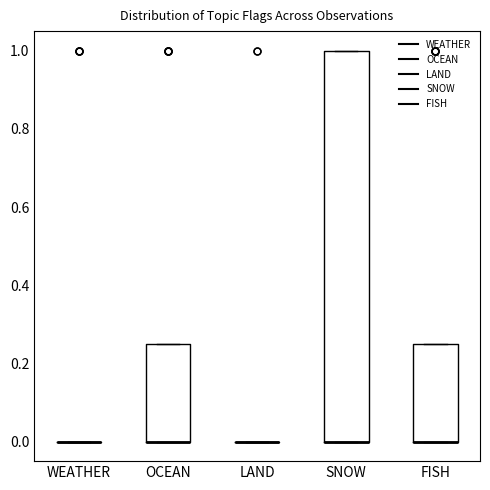

Comparing the boxes themselves (not the whiskers), which one is the tallest?

SNOW